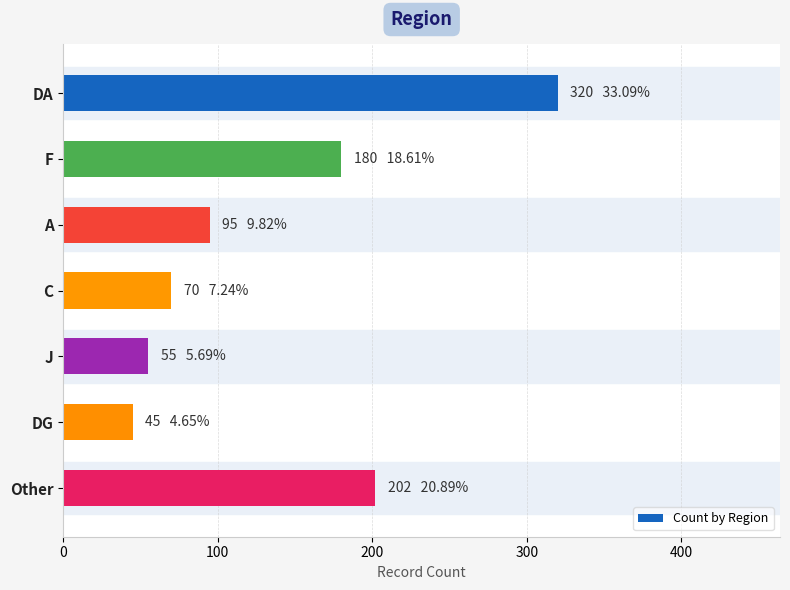

At which category does the chart reach its minimum across all series?

DG